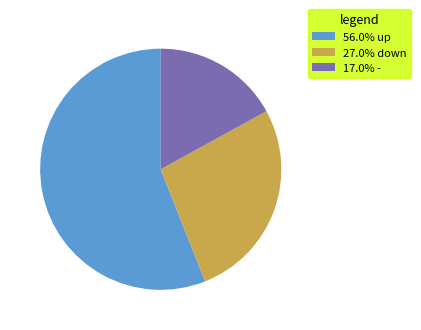

Approximately how many times larger is the value at 17.0% - compared to 27.0% down?

0.6